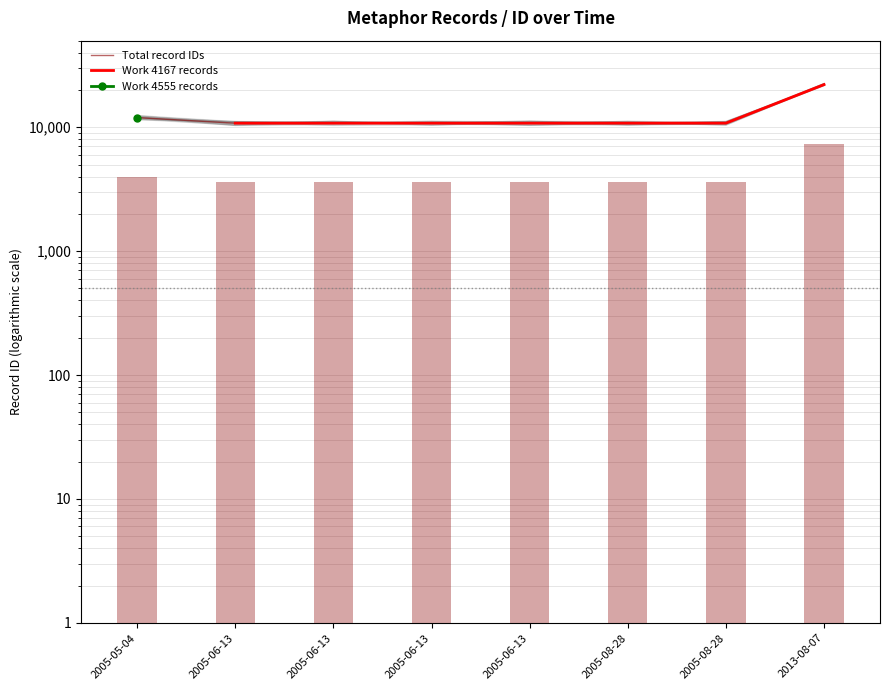

At how many categories does at least one series exceed 14668?

1